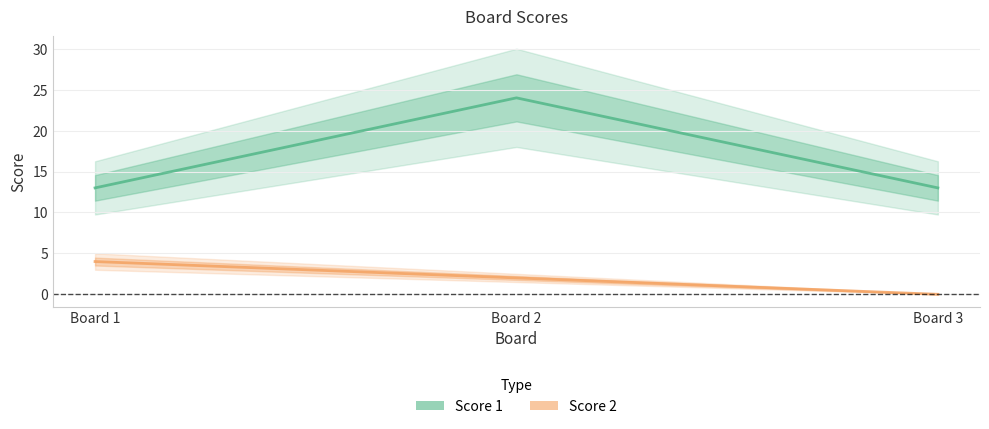

Which series has the largest total across all categories?

Score 1